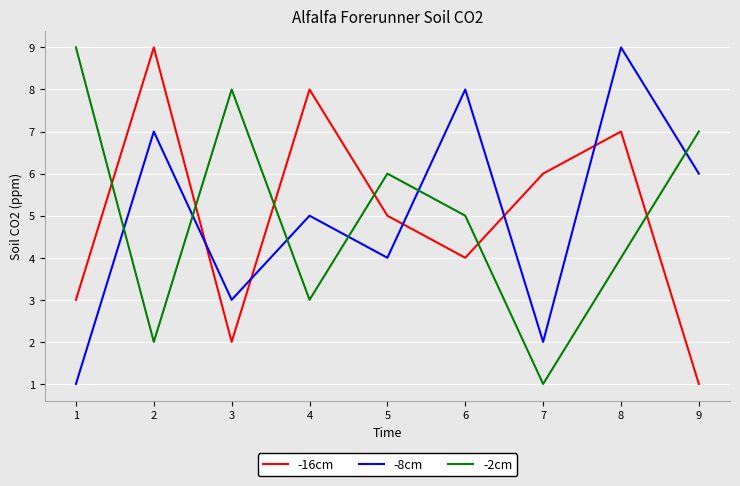

At which category is the sum across all series the highest?

8